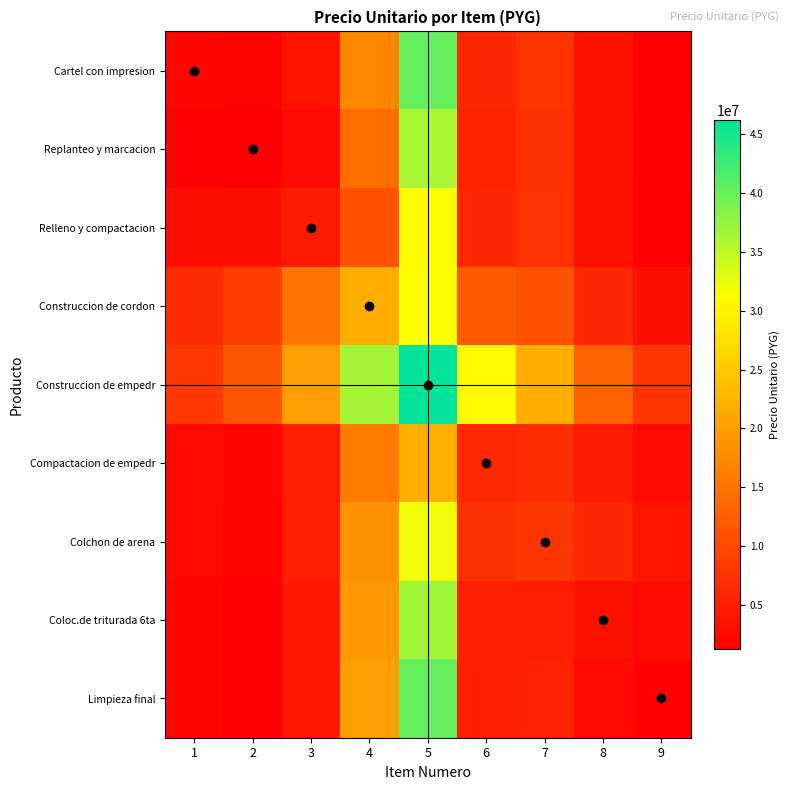

What is the smallest value displayed?

1260000.0